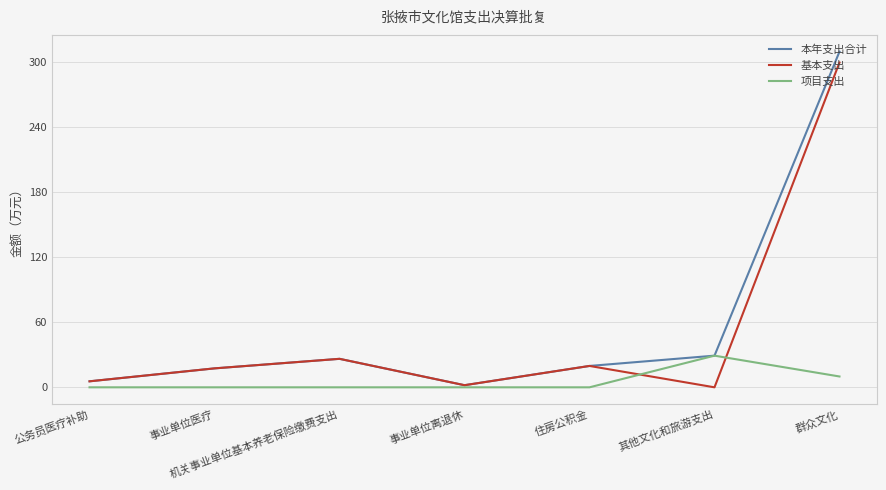

Read the 本年支出合计 value at 事业单位医疗.

17.5